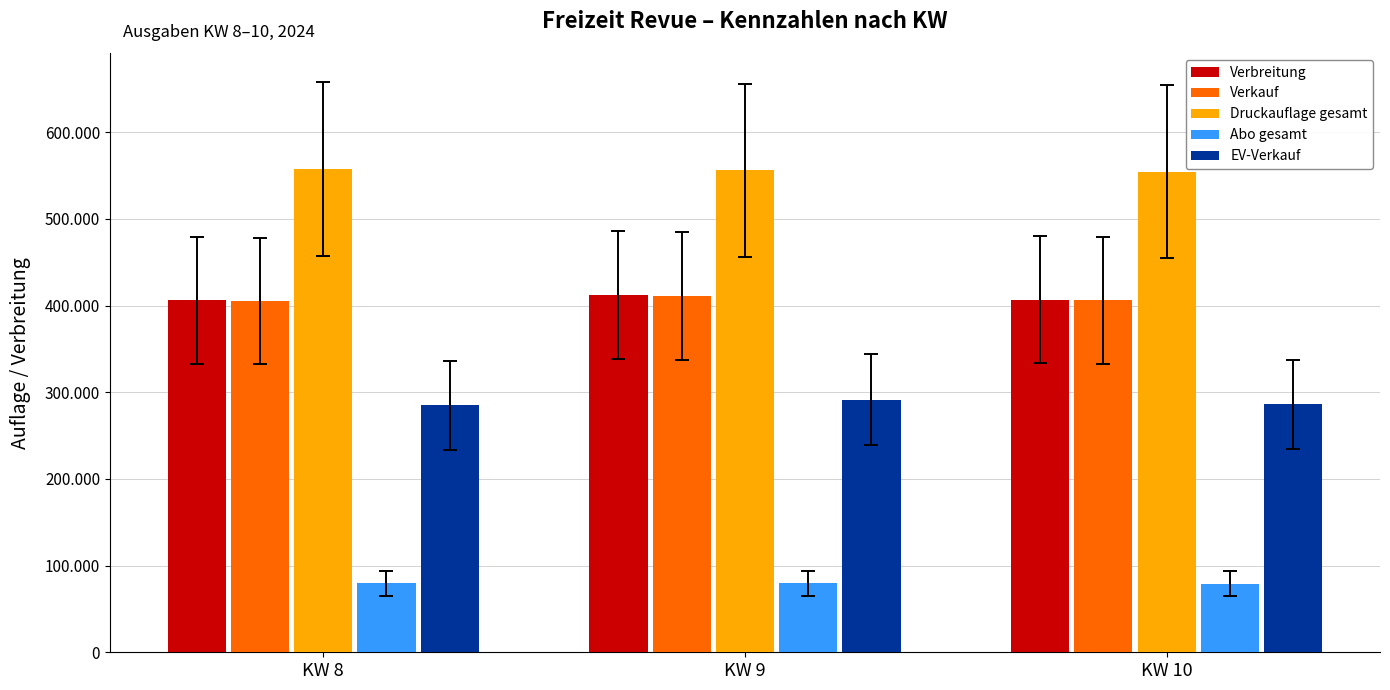

What is the difference between the Abo gesamt values at KW 8 and KW 10?

176